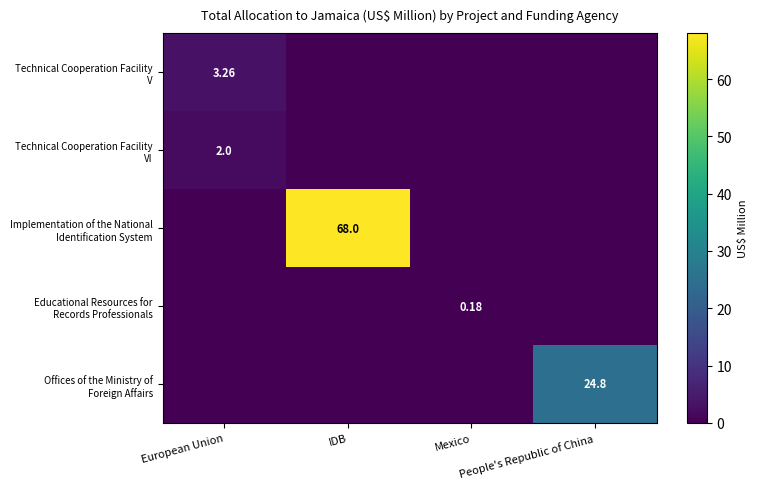

Count the number of data series in this chart.

5